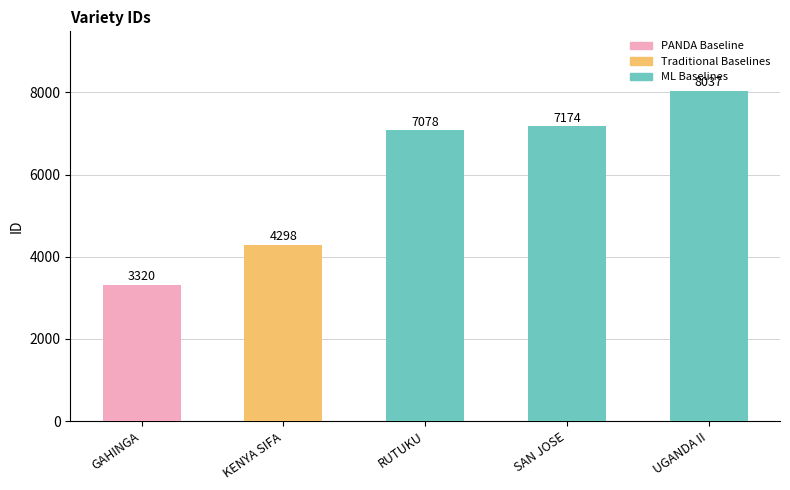

How many categories are shown in the chart?

5